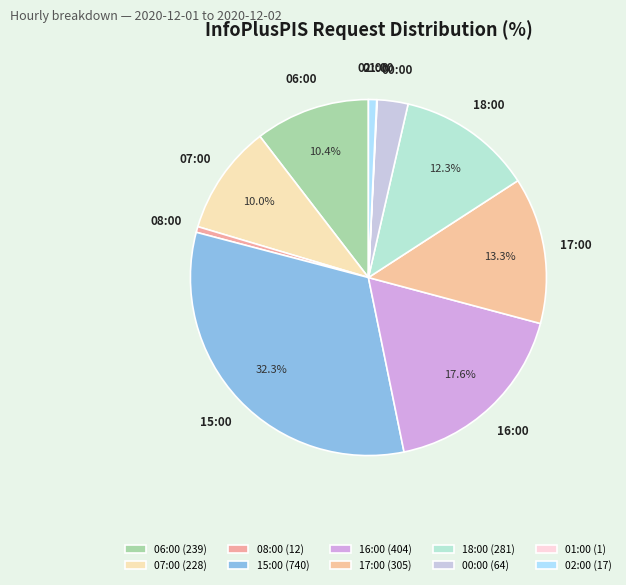

What is the total percentage of 07:00 and 01:00?

10.0%